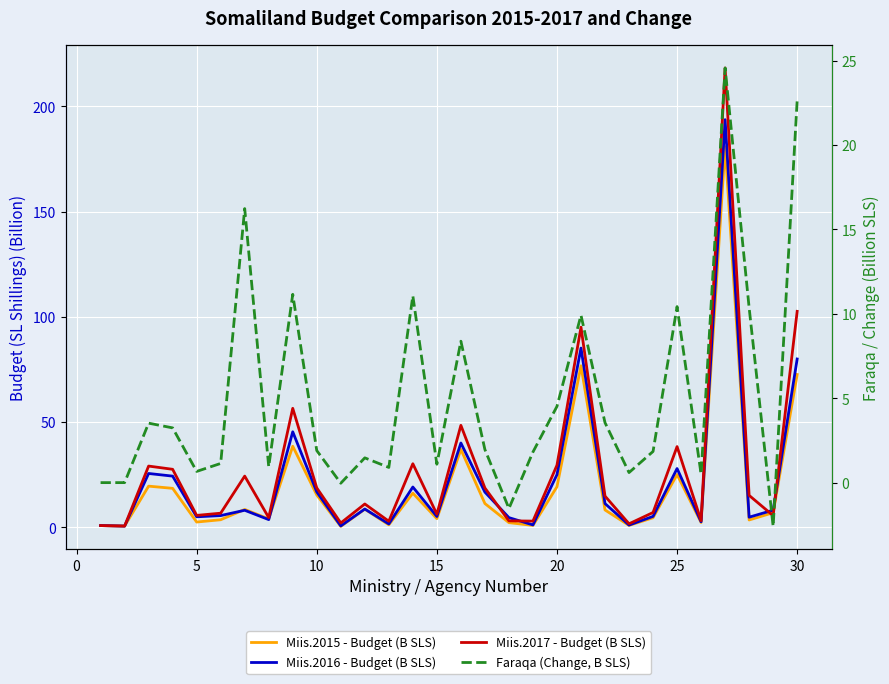

What are all the series names shown in the legend?

Miis.2015 - Budget (B SLS), Miis.2016 - Budget (B SLS), Miis.2017 - Budget (B SLS), Faraqa (Change, B SLS)